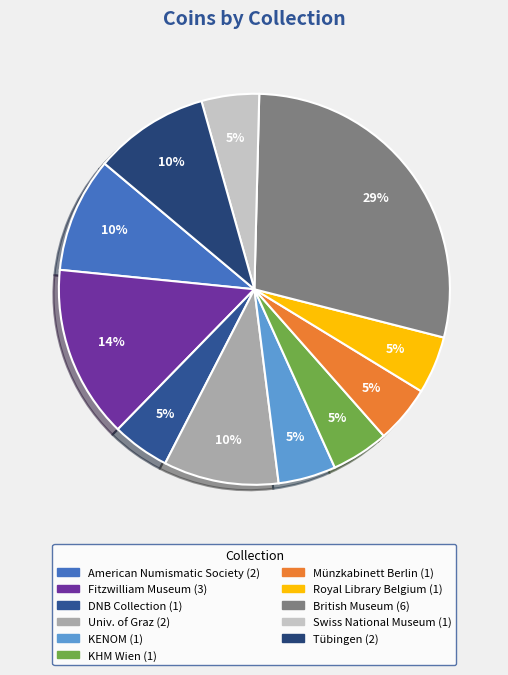

How many segments does this pie chart have?

11